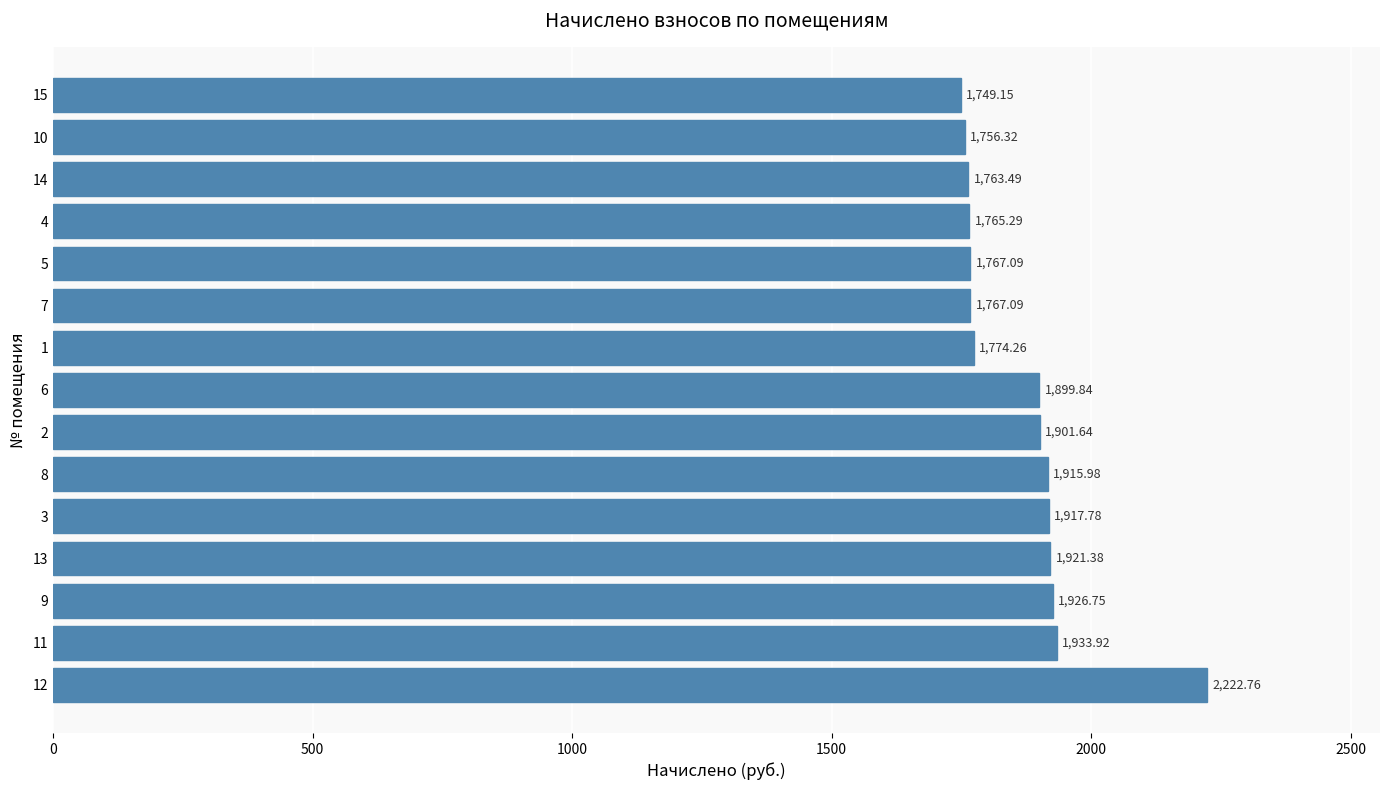

What is the change in value from 9 to 14?

-163.3